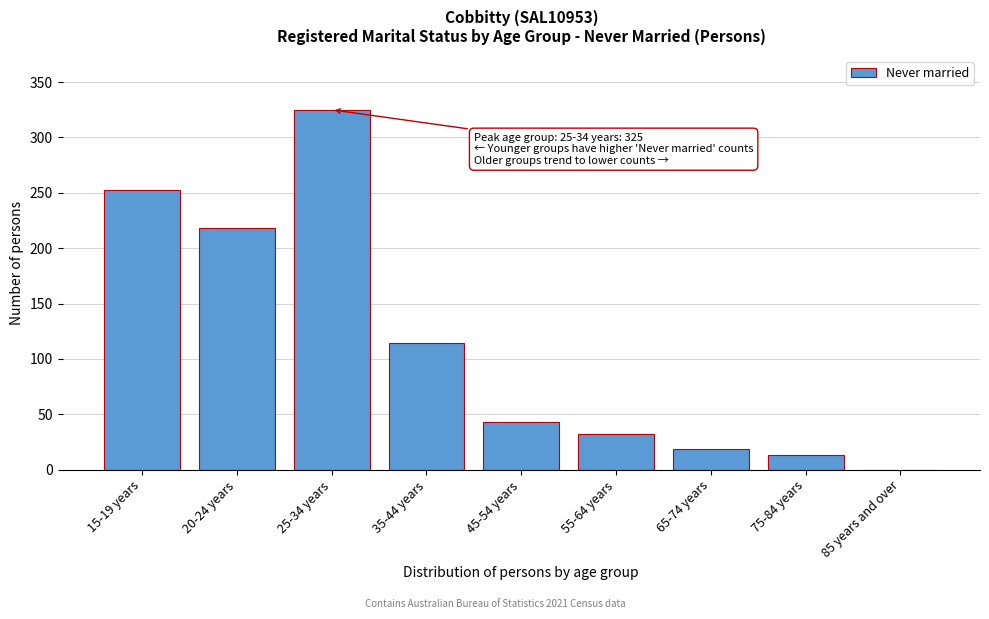

Reading left to right, extract all data points from this chart.

15-19 years=253	20-24 years=218	25-34 years=325	35-44 years=114	45-54 years=43	55-64 years=32	65-74 years=19	75-84 years=13	85 years and over=0